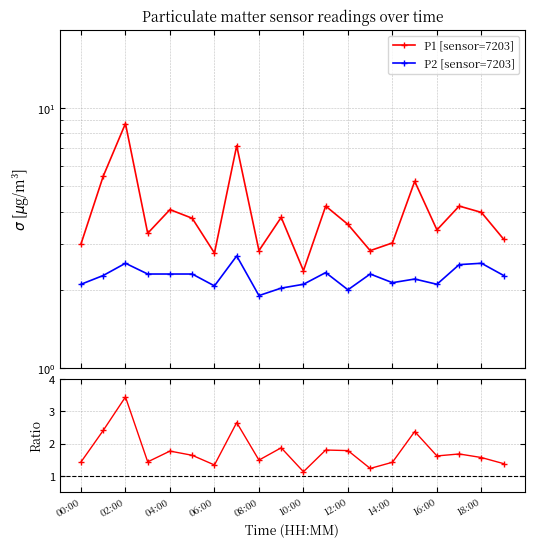

Between 16 and 19, which is larger?

16